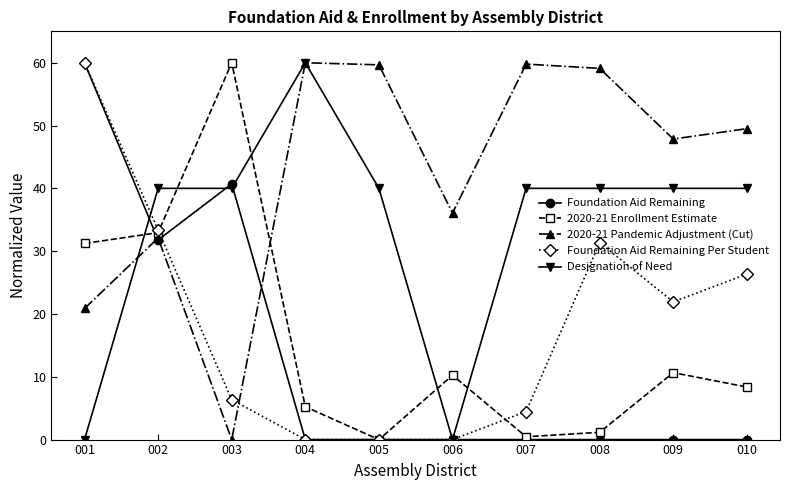

What is the value of the 2020-21 Pandemic Adjustment (Cut) point at the 9th from the left?

47.8